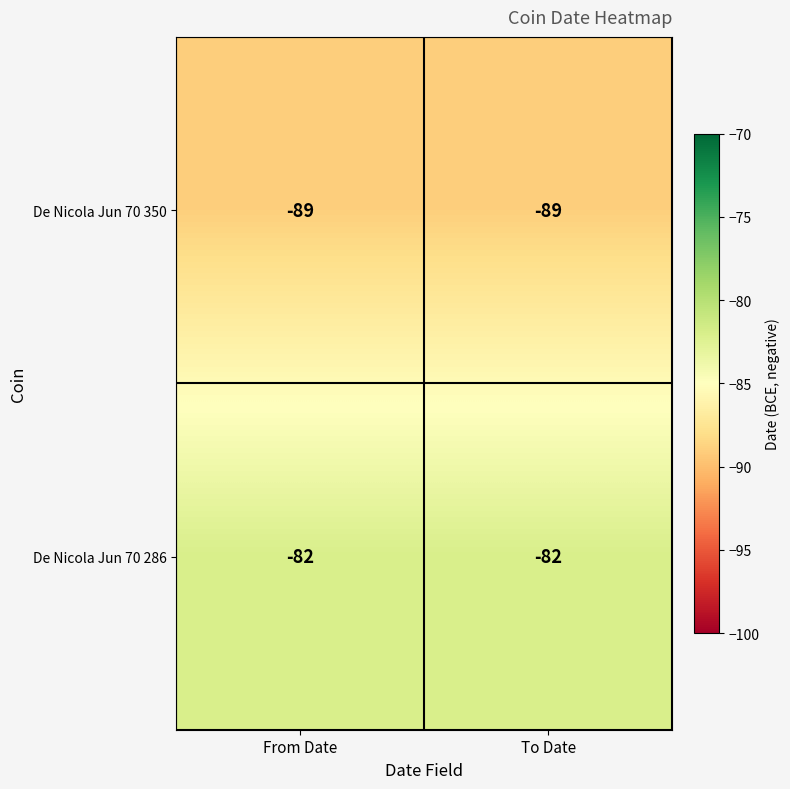

What is the average value of the De Nicola Jun 70 286 series?

-82